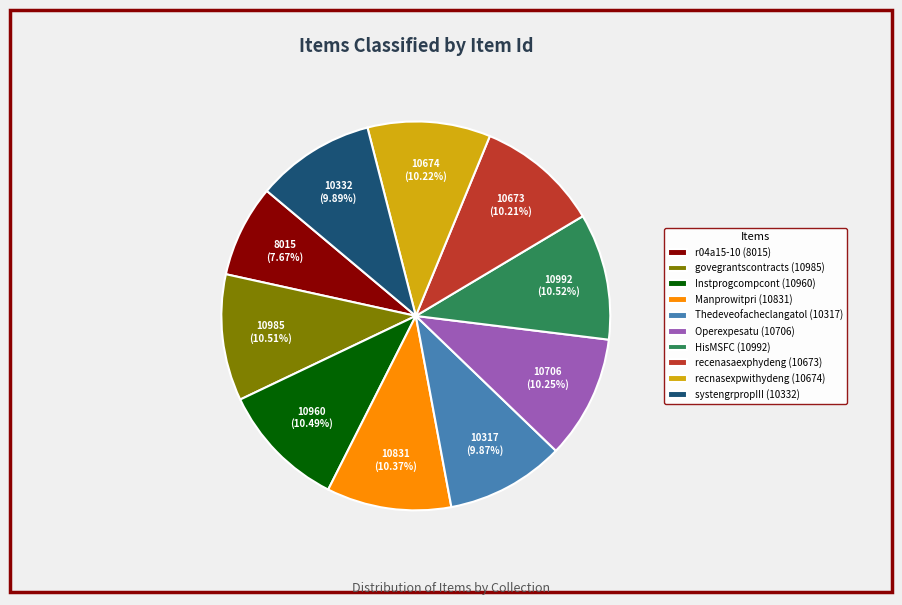

Combined, do HisMSFC (10992) and systengrpropIII (10332) account for over 50%?

No